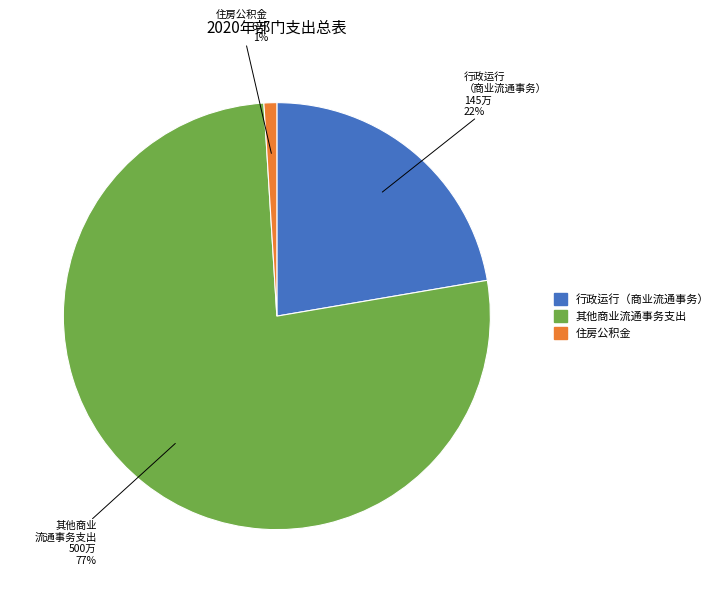

To the nearest percent, what is the average slice percentage?

33%